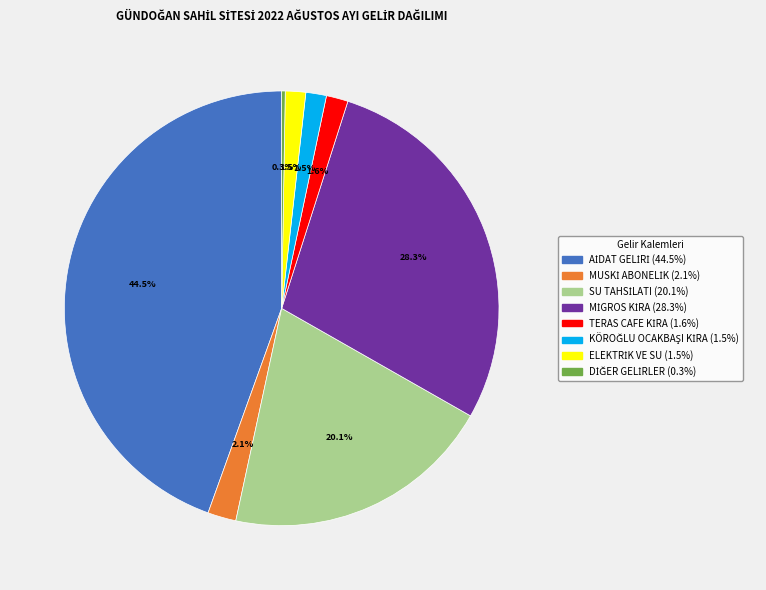

Is there a majority slice in this chart?

No